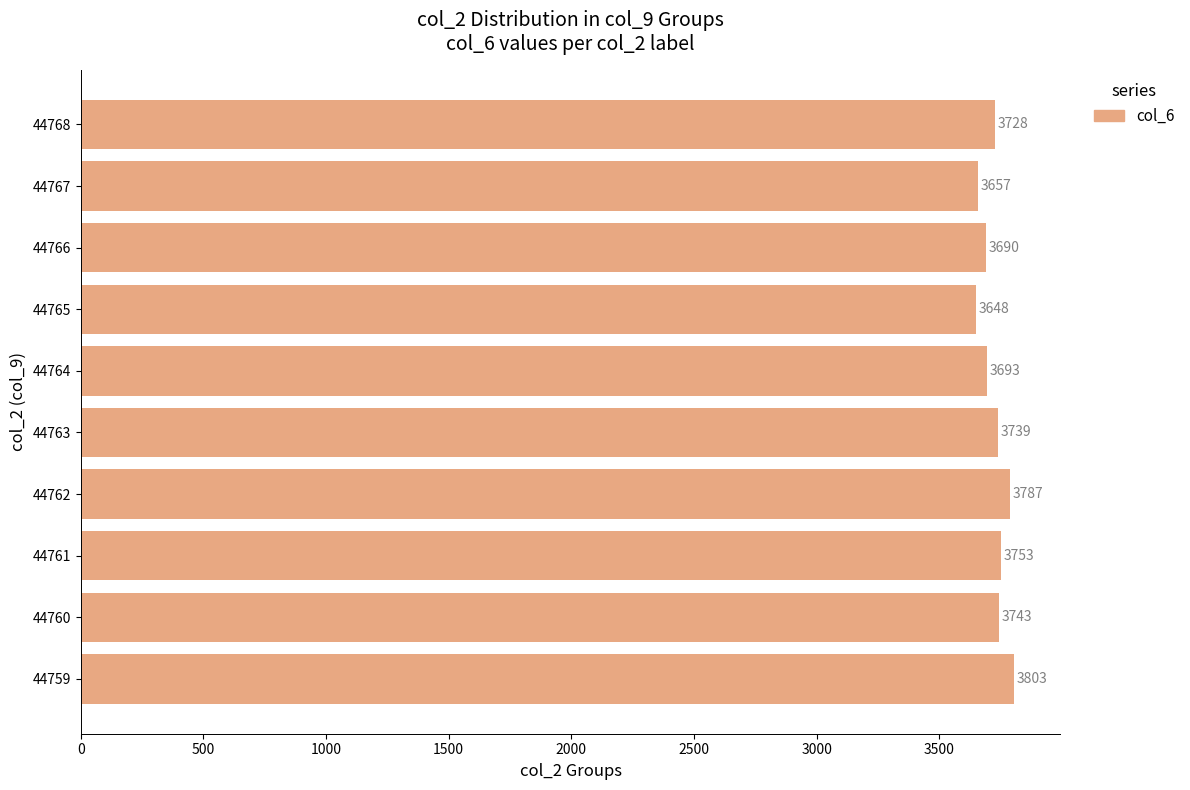

What is the smallest value displayed?

3648